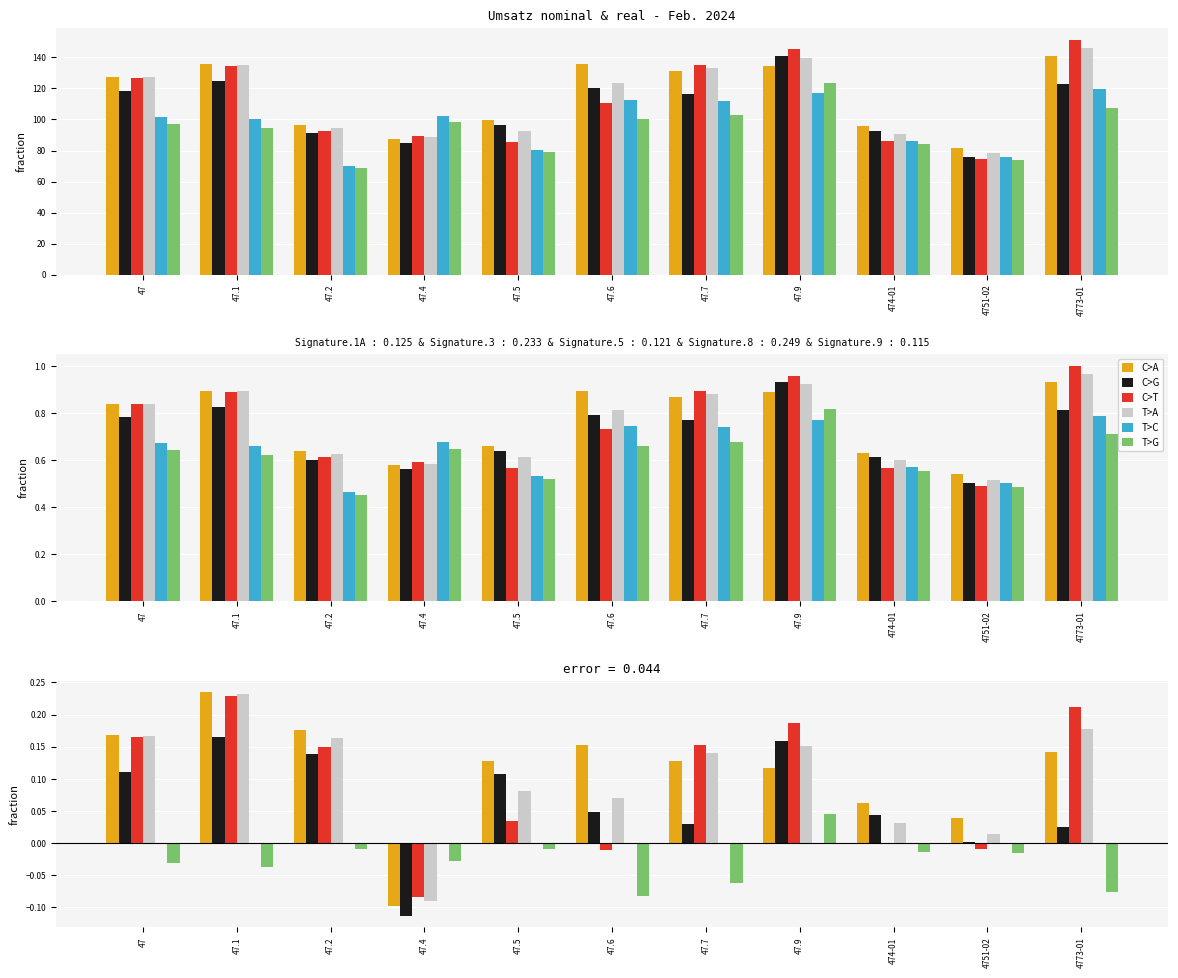

What is the difference between the second highest and minimum values in the T>A series?

0.3